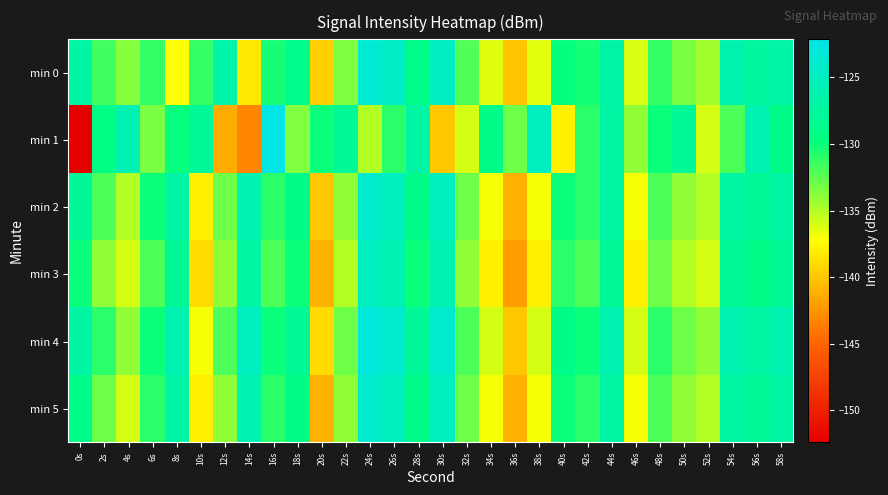

Reading left to right, list all the values displayed in this chart.

min 0: 0s=-126.9	2s=-131.6	4s=-133.7	6s=-131.2	8s=-137.3	10s=-131.3	12s=-126.5	14s=-138.3	16s=-130.4	18s=-128.9	20s=-139.6	22s=-133.5	24s=-123.6	26s=-124.5	28s=-128.9	30s=-124.9	32s=-132.2	34s=-136.4	36s=-140.1	38s=-136.4	40s=-129.9	42s=-130.3	44s=-126.7	46s=-136.1	48s=-131.2	50s=-133.4	52s=-134.5	54s=-126.3	56s=-127.4	58s=-126.8
min 1: 0s=-152.4	2s=-129.3	4s=-125.8	6s=-133.4	8s=-129.9	10s=-127.9	12s=-141.3	14s=-143.3	16s=-122.1	18s=-133.6	20s=-130.0	22s=-128.0	24s=-135.0	26s=-131.0	28s=-127.0	30s=-140.0	32s=-136.0	34s=-129.0	36s=-133.0	38s=-125.0	40s=-138.0	42s=-131.0	44s=-127.0	46s=-134.0	48s=-130.0	50s=-128.0	52s=-136.0	54s=-132.0	56s=-126.0	58s=-129.0
min 2: 0s=-128.0	2s=-132.0	4s=-135.0	6s=-130.0	8s=-127.0	10s=-138.0	12s=-133.0	14s=-126.0	16s=-131.0	18s=-129.0	20s=-140.0	22s=-134.0	24s=-124.0	26s=-125.0	28s=-129.0	30s=-125.0	32s=-133.0	34s=-137.0	36s=-141.0	38s=-137.0	40s=-130.0	42s=-131.0	44s=-127.0	46s=-137.0	48s=-132.0	50s=-134.0	52s=-135.0	54s=-127.0	56s=-128.0	58s=-127.0
min 3: 0s=-130.0	2s=-134.0	4s=-136.0	6s=-132.0	8s=-128.0	10s=-139.0	12s=-134.0	14s=-127.0	16s=-132.0	18s=-130.0	20s=-141.0	22s=-135.0	24s=-125.0	26s=-126.0	28s=-130.0	30s=-126.0	32s=-134.0	34s=-138.0	36s=-142.0	38s=-138.0	40s=-131.0	42s=-132.0	44s=-128.0	46s=-138.0	48s=-133.0	50s=-135.0	52s=-136.0	54s=-128.0	56s=-129.0	58s=-128.0
min 4: 0s=-127.0	2s=-131.0	4s=-134.0	6s=-130.0	8s=-126.0	10s=-137.0	12s=-132.0	14s=-125.0	16s=-130.0	18s=-128.0	20s=-139.0	22s=-133.0	24s=-123.0	26s=-124.0	28s=-128.0	30s=-124.0	32s=-132.0	34s=-136.0	36s=-140.0	38s=-136.0	40s=-129.0	42s=-130.0	44s=-126.0	46s=-136.0	48s=-131.0	50s=-133.0	52s=-134.0	54s=-126.0	56s=-127.0	58s=-126.0
min 5: 0s=-129.0	2s=-133.0	4s=-136.0	6s=-131.0	8s=-127.0	10s=-138.0	12s=-134.0	14s=-126.0	16s=-131.0	18s=-129.0	20s=-141.0	22s=-134.0	24s=-124.0	26s=-125.0	28s=-129.0	30s=-125.0	32s=-133.0	34s=-137.0	36s=-141.0	38s=-137.0	40s=-130.0	42s=-131.0	44s=-127.0	46s=-137.0	48s=-132.0	50s=-134.0	52s=-135.0	54s=-127.0	56s=-128.0	58s=-127.0